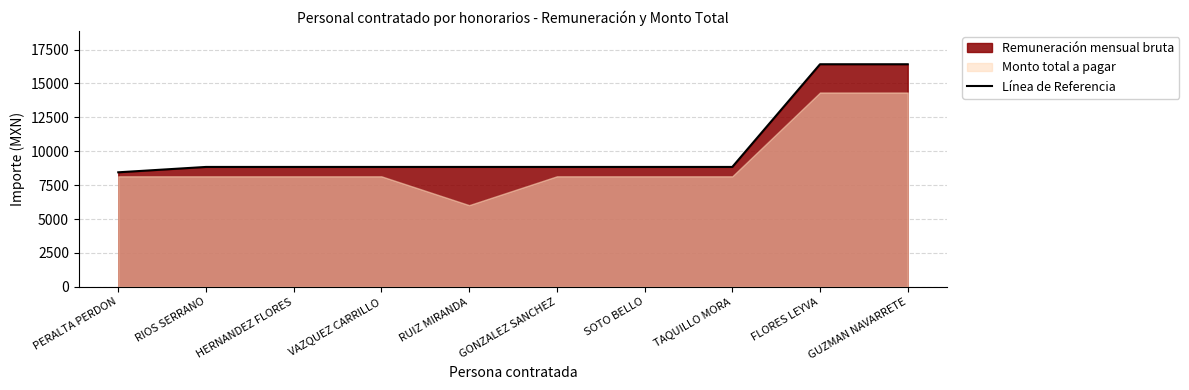

What is the sum of all values?

103150